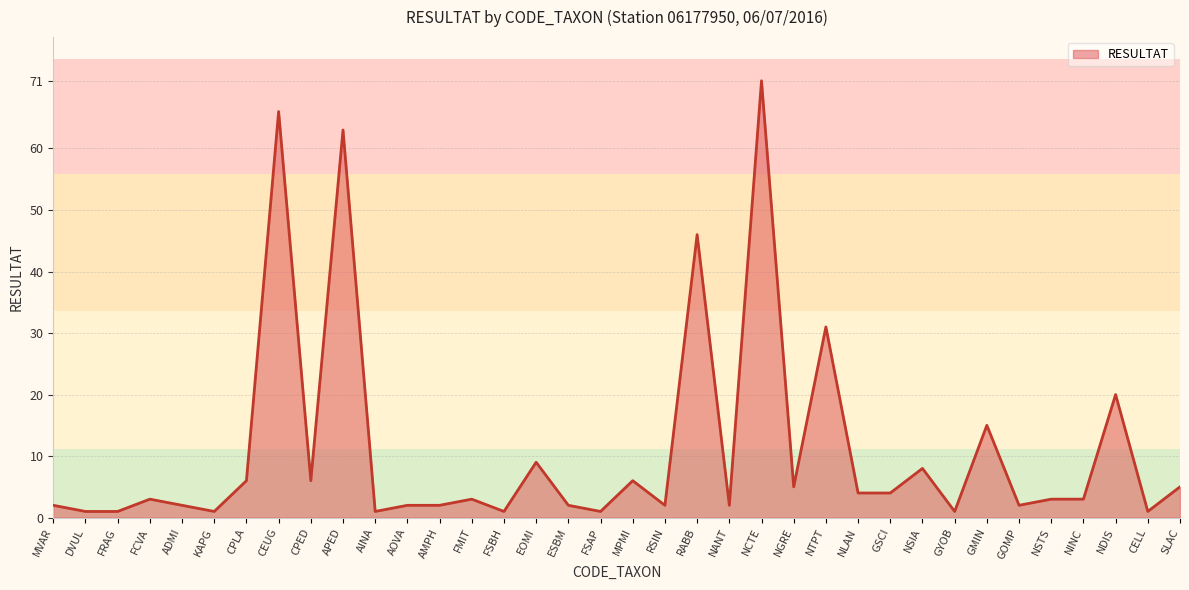

What is the smallest value displayed?

1